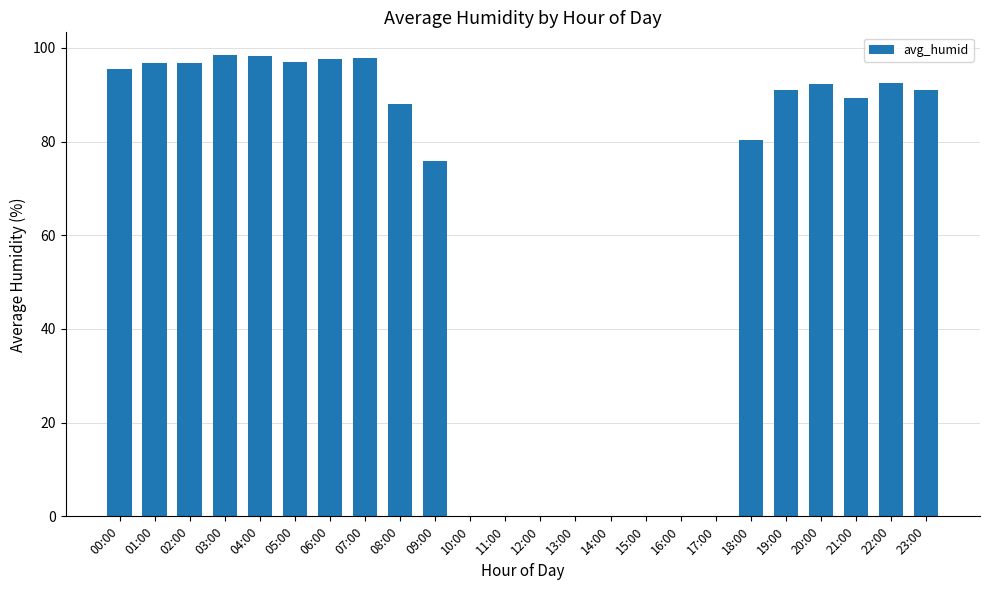

What is the sum of all values?

1478.0